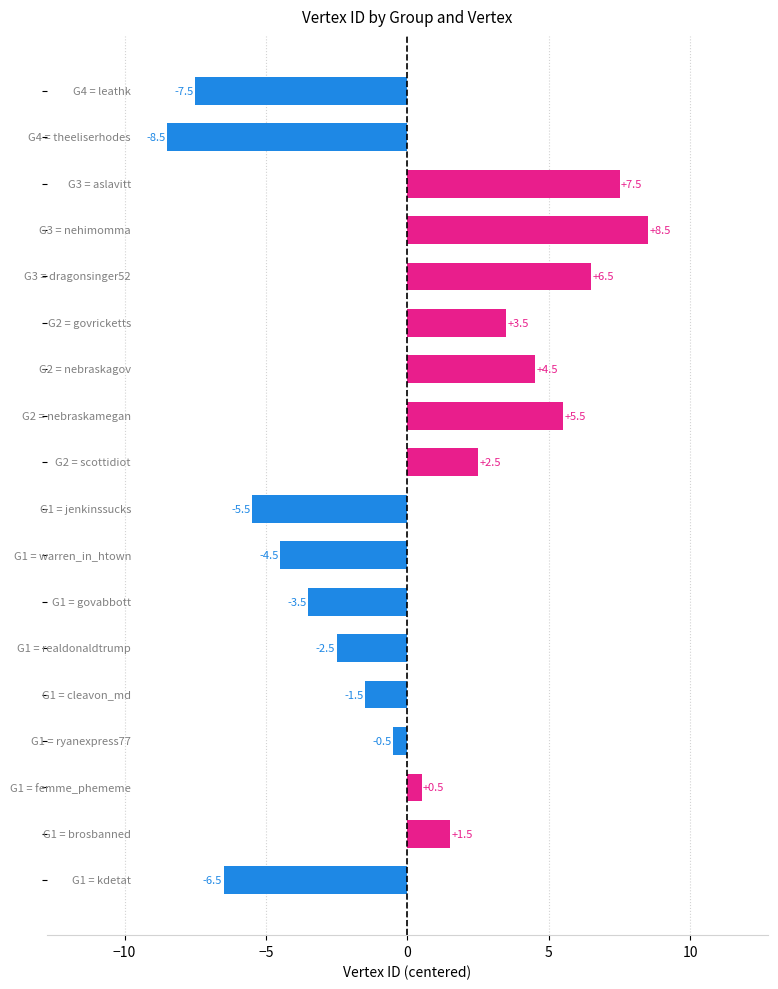

What is the difference between the maximum and minimum values?

17.0